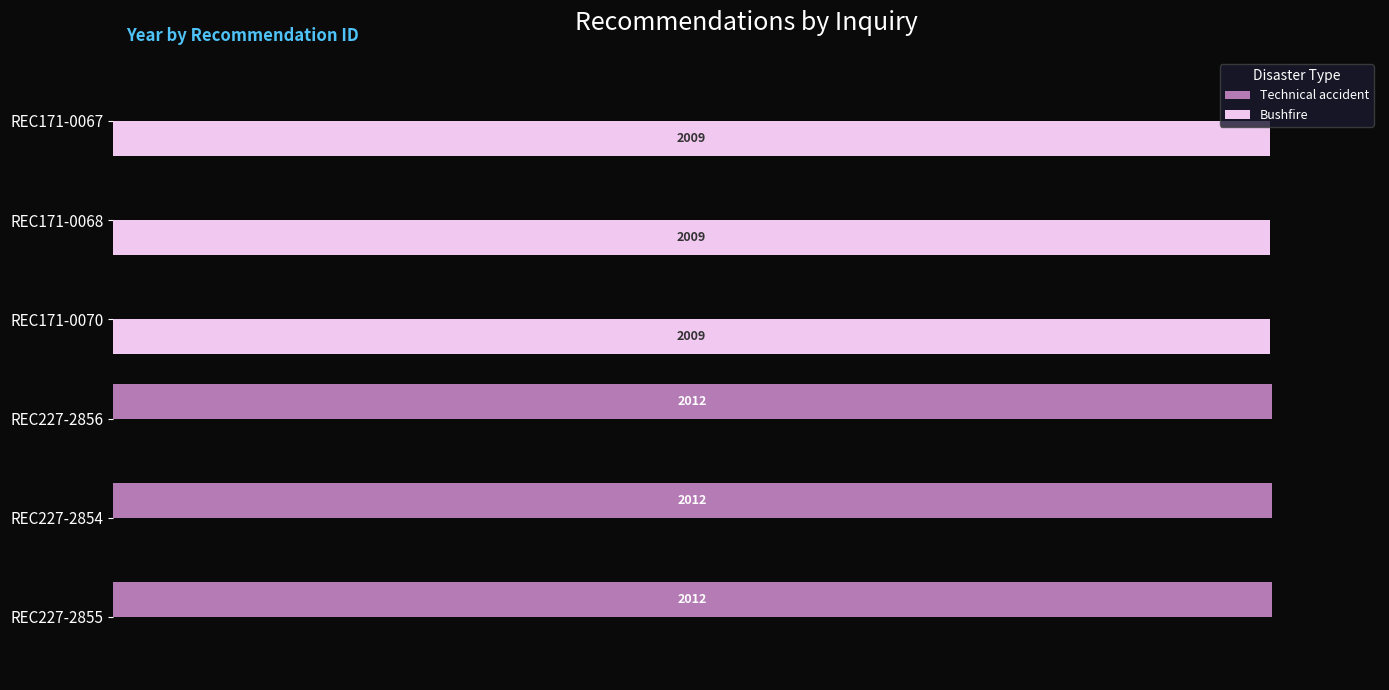

Which series has the largest total across all categories?

Technical accident